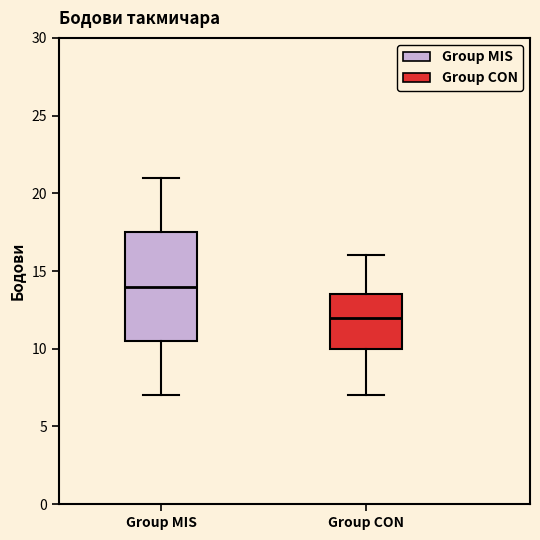

Reading left to right, read every box against the y-axis: the position of its median line, the range the box covers, and the ends of its whiskers. The values are not printed on the chart, so give them approximately, as read against the axis.

Group MIS: median 14.0, box 10.5 to 17.5, whiskers 7.0 to 21.0
Group CON: median 12.0, box 10.0 to 13.5, whiskers 7.0 to 16.0